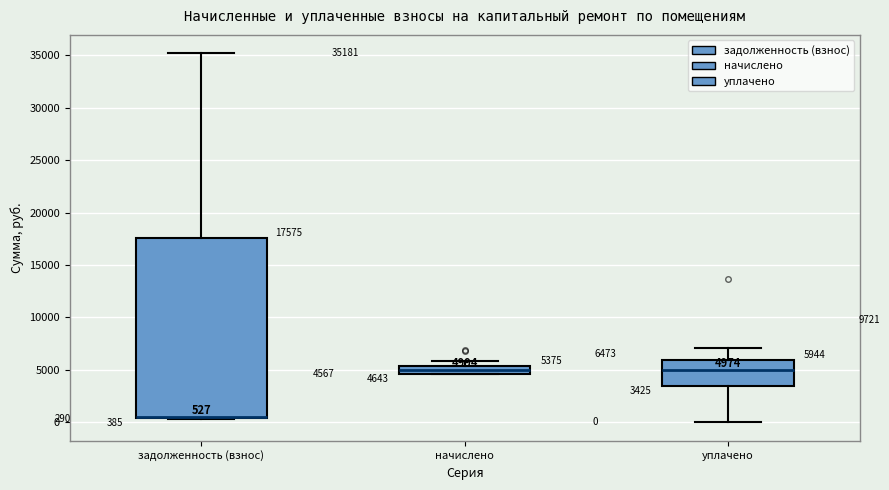

Which box is the tallest, from its lower edge to its upper edge?

задолженность (взнос)